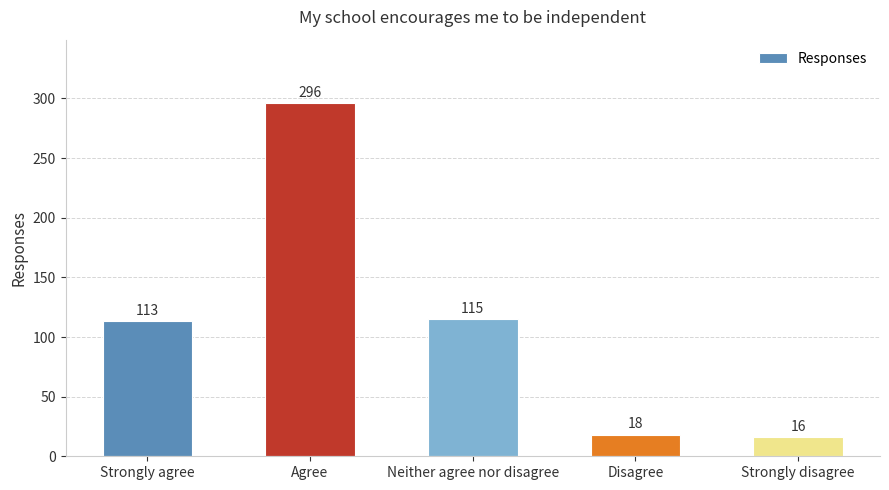

What value does the data have at Strongly agree?

113